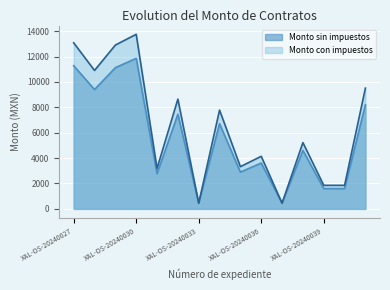

What is the spread (max minus min) of values at XAL-OS-20240038?

620.0